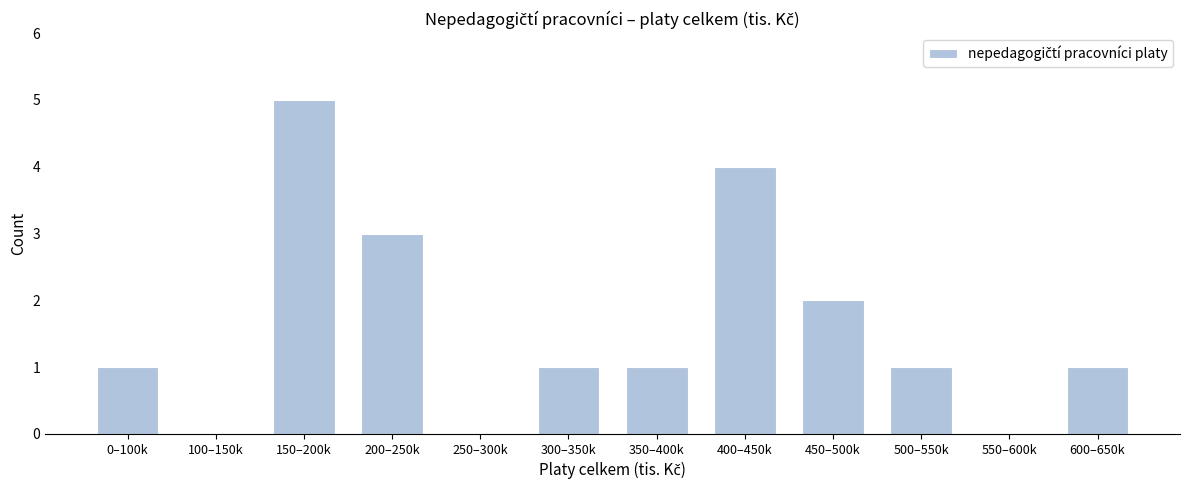

Reading left to right, list all the values displayed in this chart.

0–100k=1	100–150k=0	150–200k=5	200–250k=3	250–300k=0	300–350k=1	350–400k=1	400–450k=4	450–500k=2	500–550k=1	550–600k=0	600–650k=1